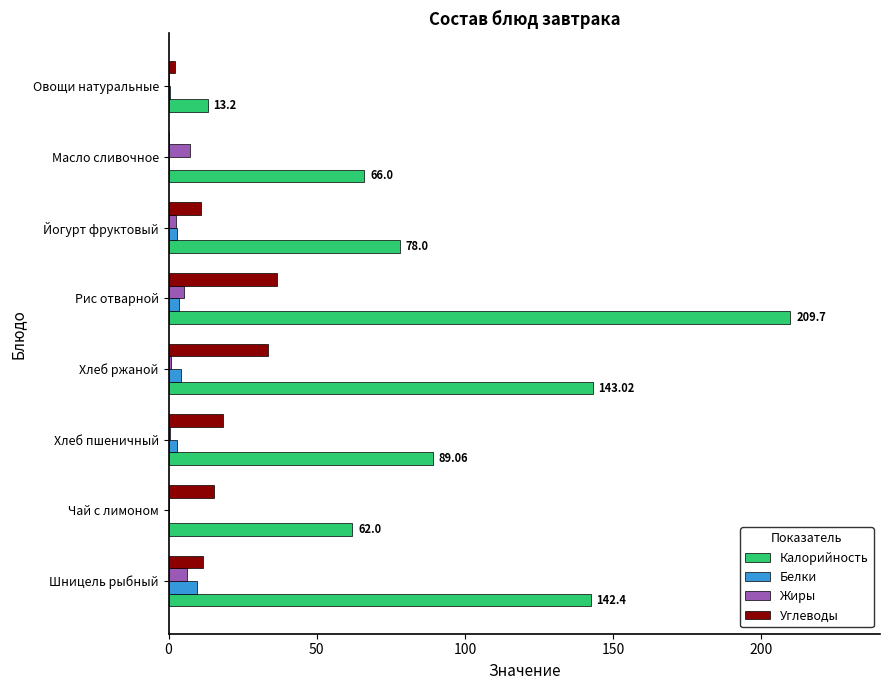

At which category is the sum across all series the highest?

Рис отварной